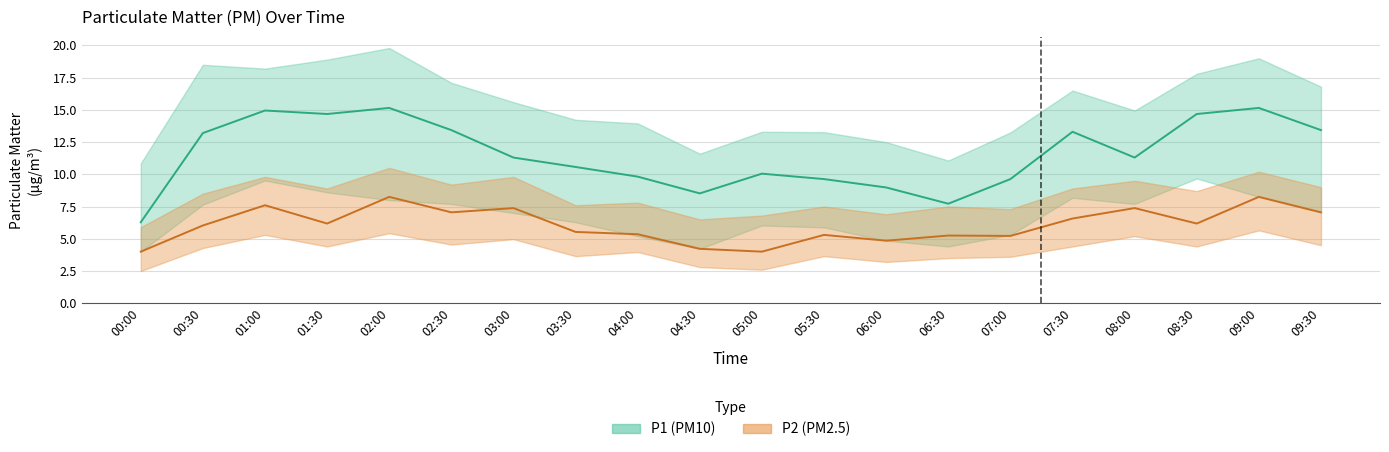

What is the sum of all P2_upper values?

166.8